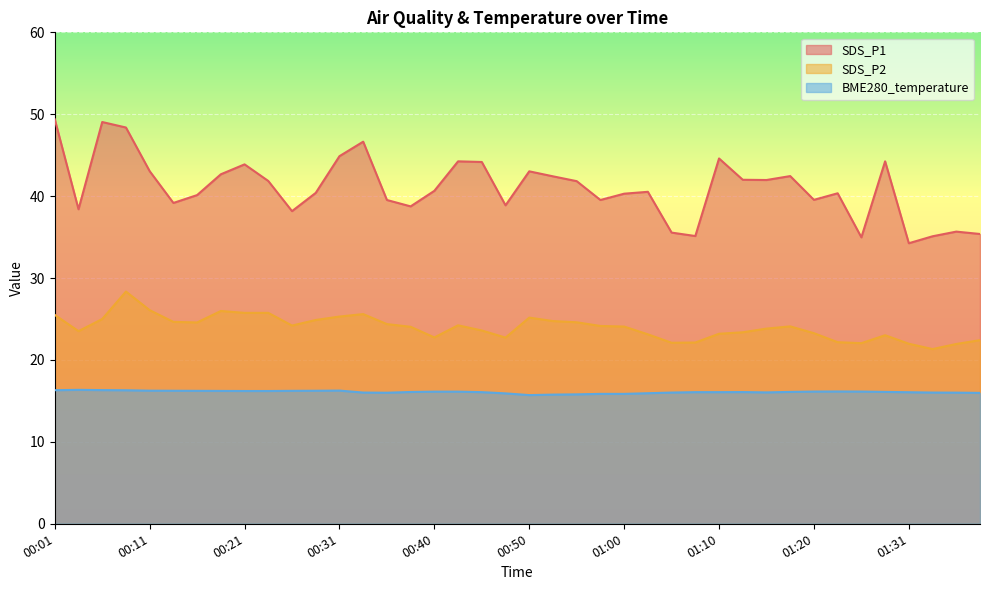

Where is SDS_P2 nearest to the value 24?

00:38